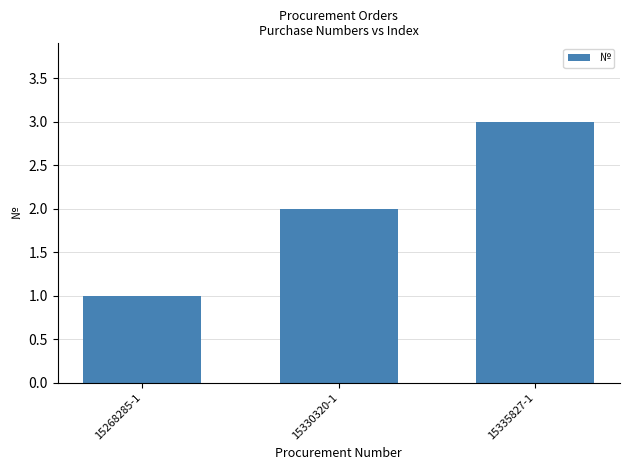

True or false: the data shows 3 at 15335827-1.

True